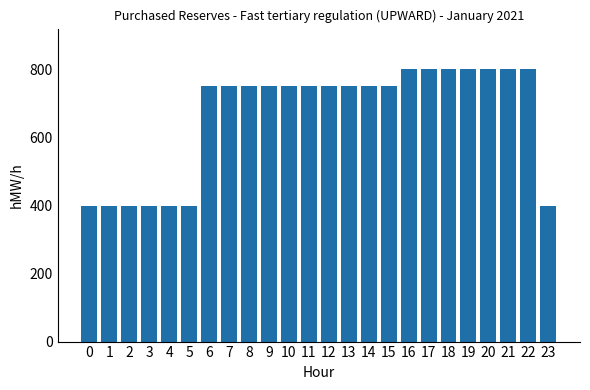

What is the difference between the maximum and second lowest values?

400